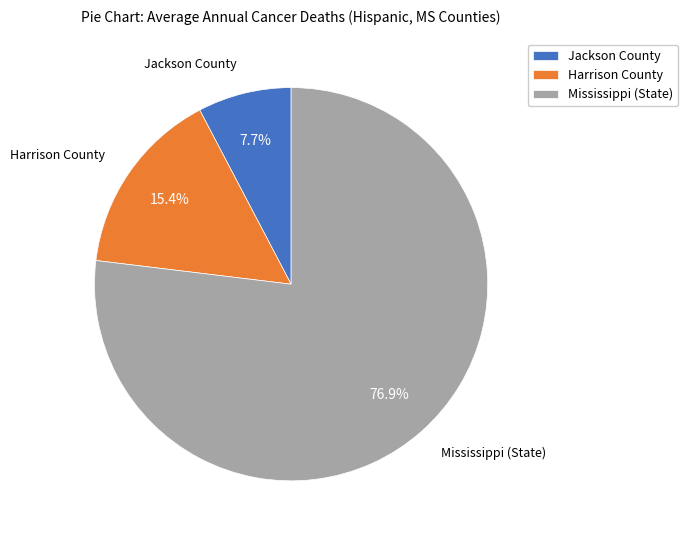

Combined, what portion of the pie is Jackson County and Mississippi (State)?

84.6%